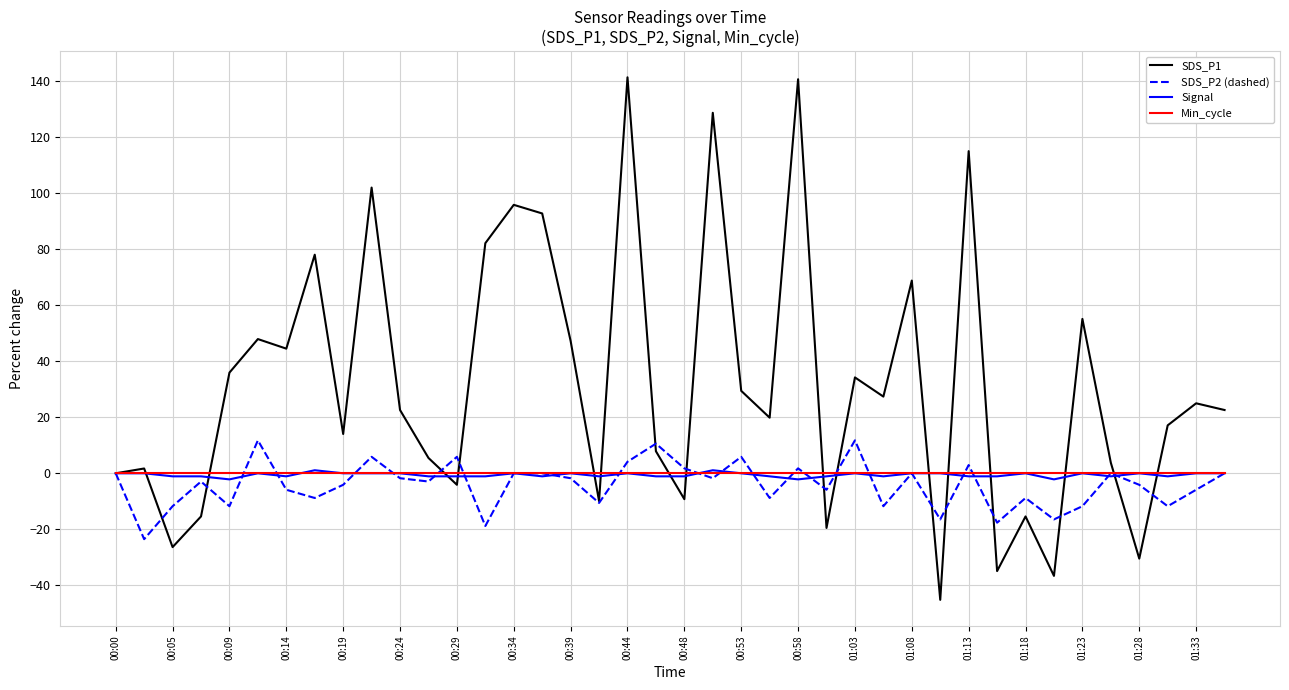

Which series has the largest total across all categories?

SDS_P1